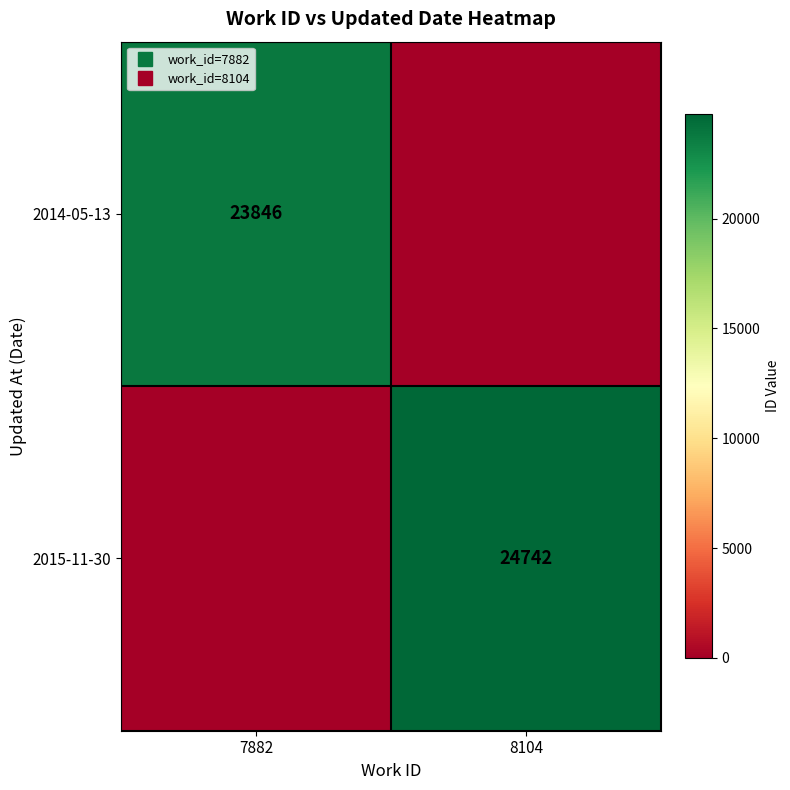

List the labels in order of 2015-11-30 value, smallest first.

7882, 8104